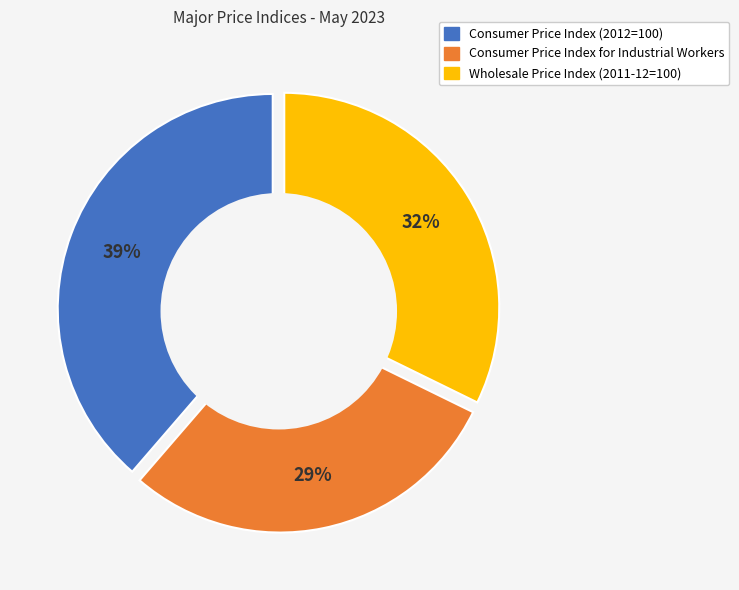

To the nearest percent, what portion does Wholesale Price Index (2011-12=100) represent?

32%